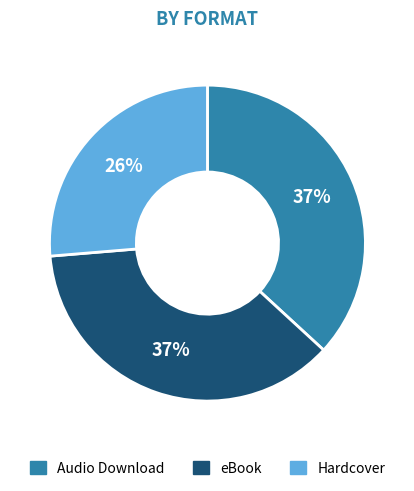

How many segments does this pie chart have?

3